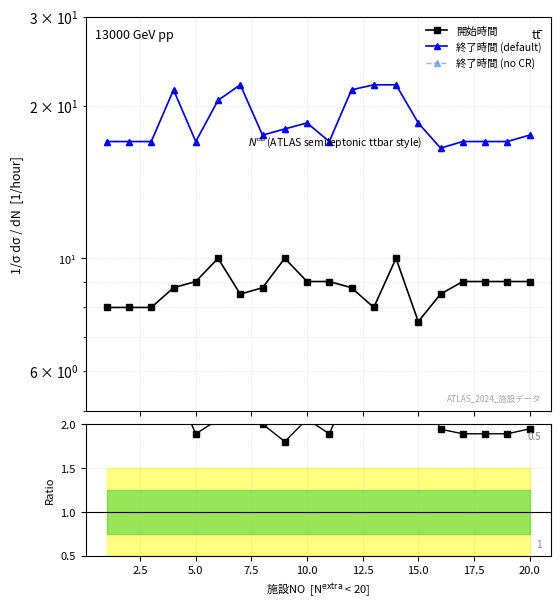

Is the value of 開始時間 at 18 greater than the value of 終了時間 (no CR) at 14?

No